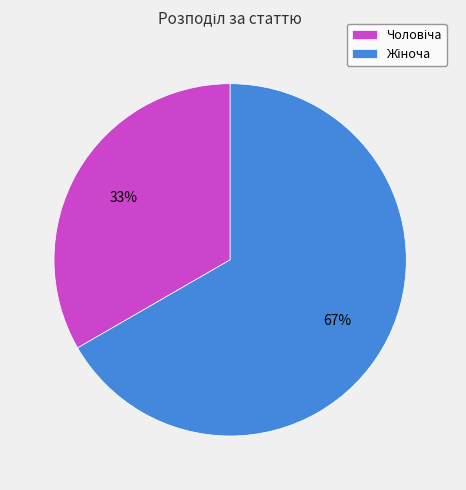

To the nearest percent, what is the average slice percentage?

50%